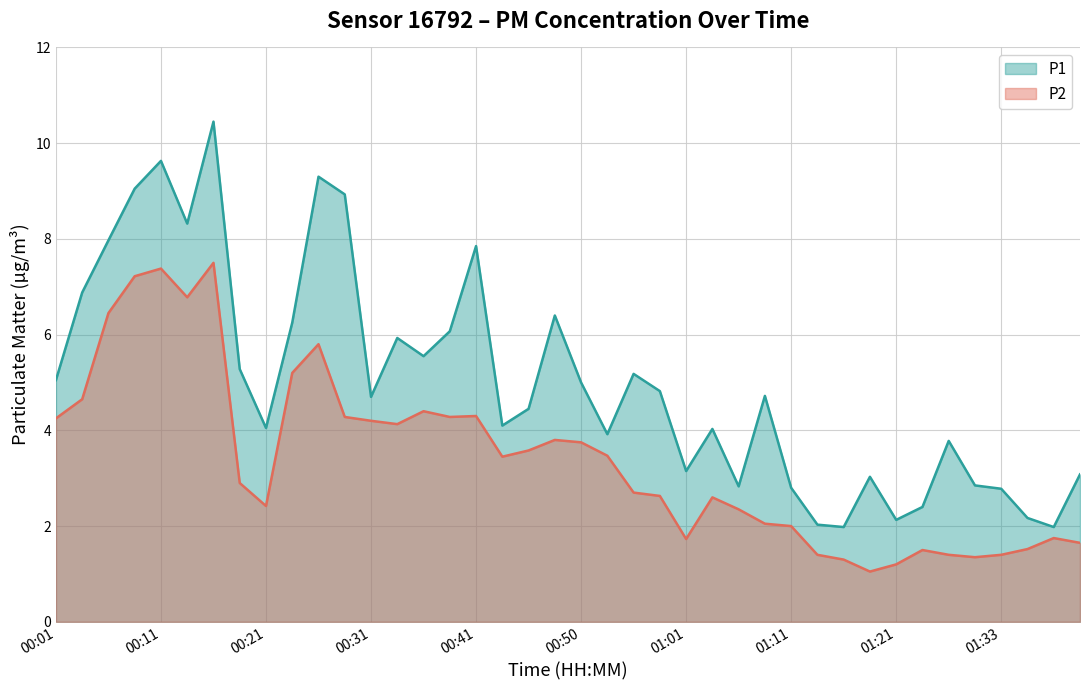

Reading left to right, what are all the values shown in this chart?

P1: 00:01=5.0	00:04=6.9	00:06=8.0	00:09=9.1	00:11=9.6	00:13=8.3	00:16=10.4	00:18=5.3	00:21=4.0	00:23=6.2	00:26=9.3	00:28=8.9	00:31=4.7	00:33=5.9	00:36=5.5	00:38=6.1	00:41=7.8	00:43=4.1	00:46=4.5	00:48=6.4	00:50=5.0	00:53=3.9	00:55=5.2	00:58=4.8	01:01=3.1	01:03=4.0	01:06=2.8	01:08=4.7	01:11=2.8	01:13=2.0	01:16=2.0	01:18=3.0	01:21=2.1	01:23=2.4	01:26=3.8	01:28=2.9	01:33=2.8	01:36=2.2	01:38=2.0	01:40=3.1
P2: 00:01=4.2	00:04=4.7	00:06=6.5	00:09=7.2	00:11=7.4	00:13=6.8	00:16=7.5	00:18=2.9	00:21=2.4	00:23=5.2	00:26=5.8	00:28=4.3	00:31=4.2	00:33=4.1	00:36=4.4	00:38=4.3	00:41=4.3	00:43=3.5	00:46=3.6	00:48=3.8	00:50=3.8	00:53=3.5	00:55=2.7	00:58=2.6	01:01=1.7	01:03=2.6	01:06=2.4	01:08=2.0	01:11=2.0	01:13=1.4	01:16=1.3	01:18=1.1	01:21=1.2	01:23=1.5	01:26=1.4	01:28=1.4	01:33=1.4	01:36=1.5	01:38=1.8	01:40=1.6